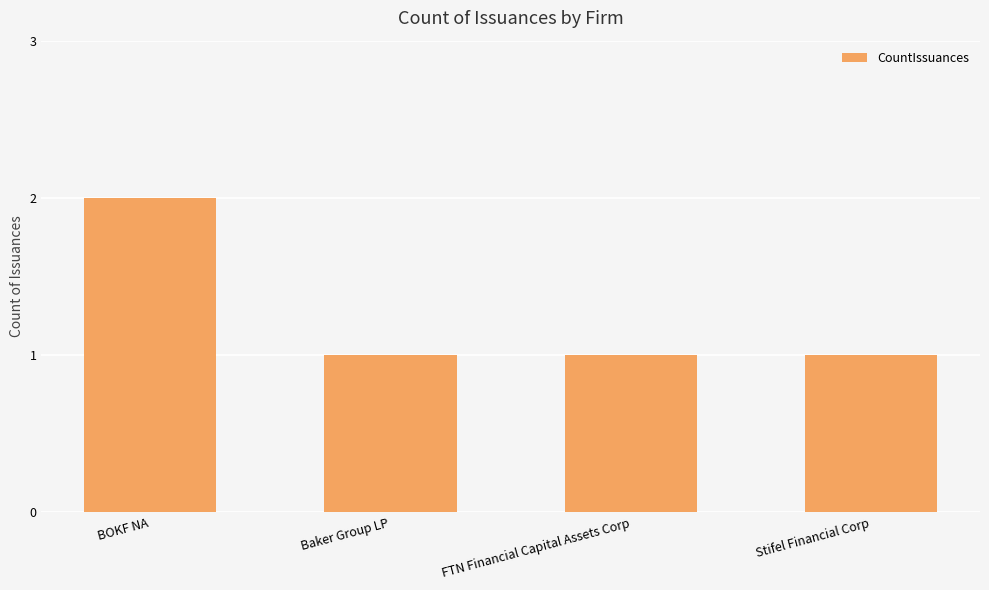

At which category does the chart reach its peak across all series?

BOKF NA